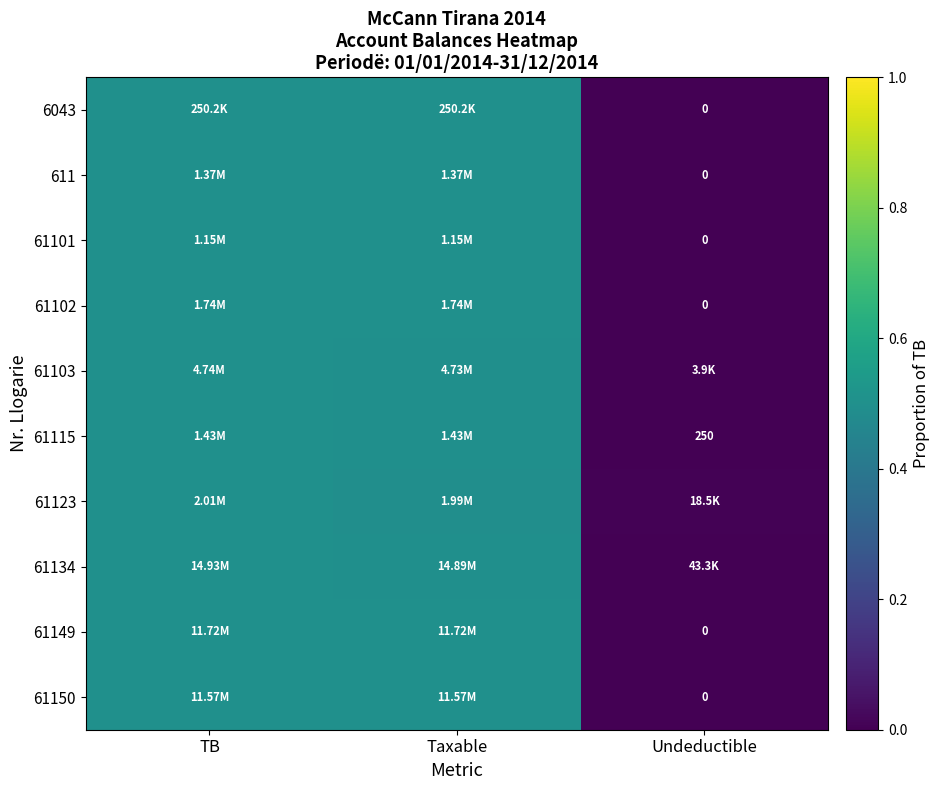

At which label does 61123 reach its minimum?

Undeductible